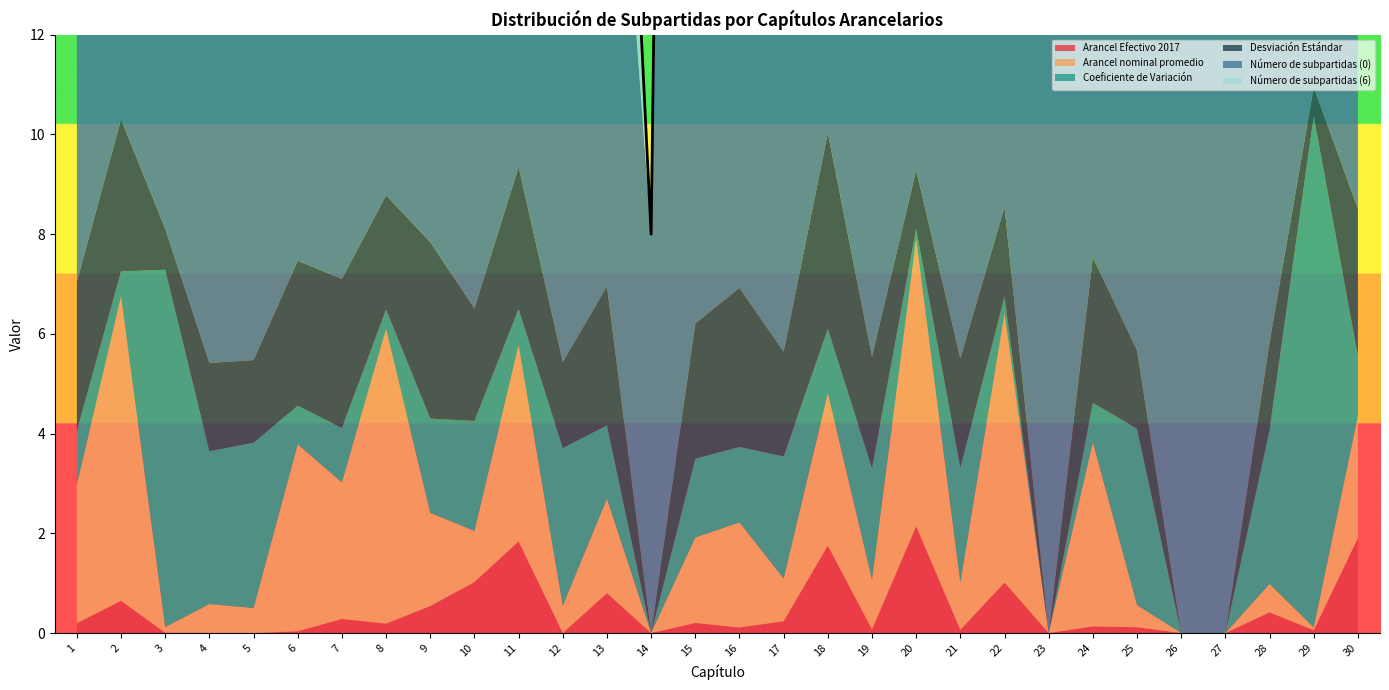

What are all the series names shown in the legend?

Arancel Efectivo 2017, Arancel nominal promedio, Coeficiente de Variación, Desviación Estándar, Número de subpartidas (0), Número de subpartidas (6)